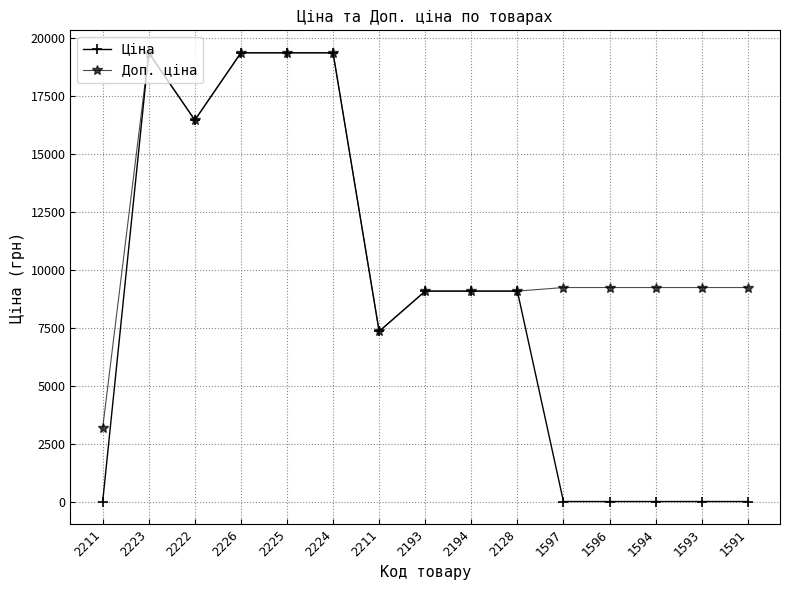

True or false: Доп. ціна has a value of 19343.1 at 2226.

True